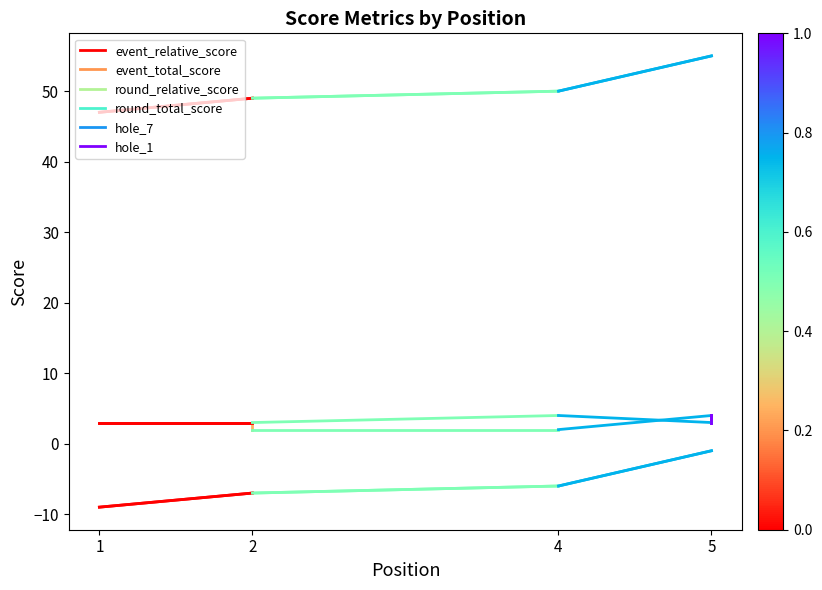

At which category is the sum across all series the highest?

2